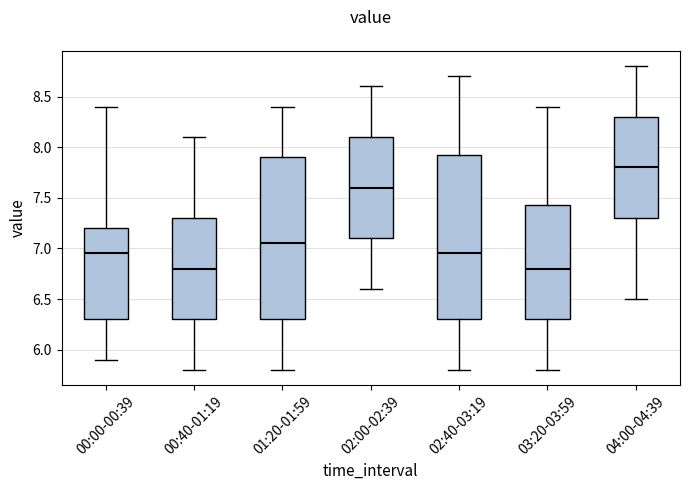

Where does the lower whisker of the box for 01:20-01:59 end on the y-axis? The values are not printed on the chart, so give them approximately, as read against the axis.

5.80